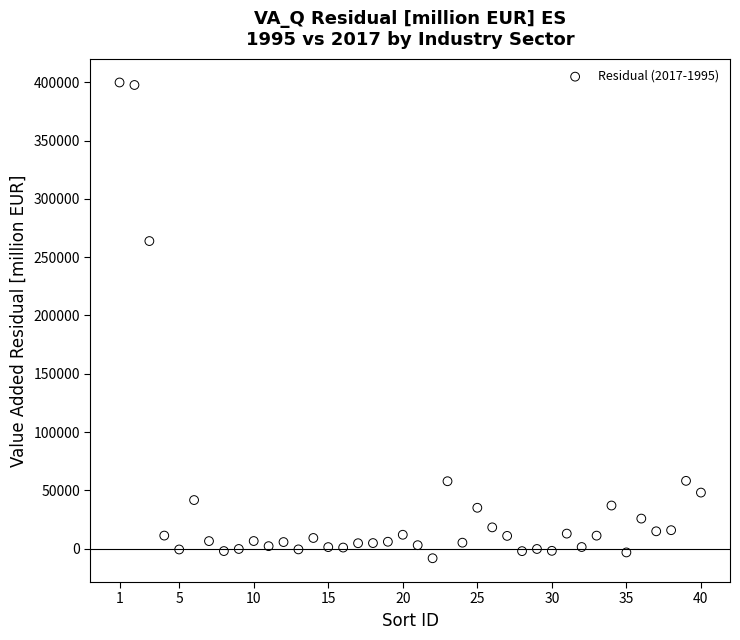

What is the range of X values (max minus min)?

39.0